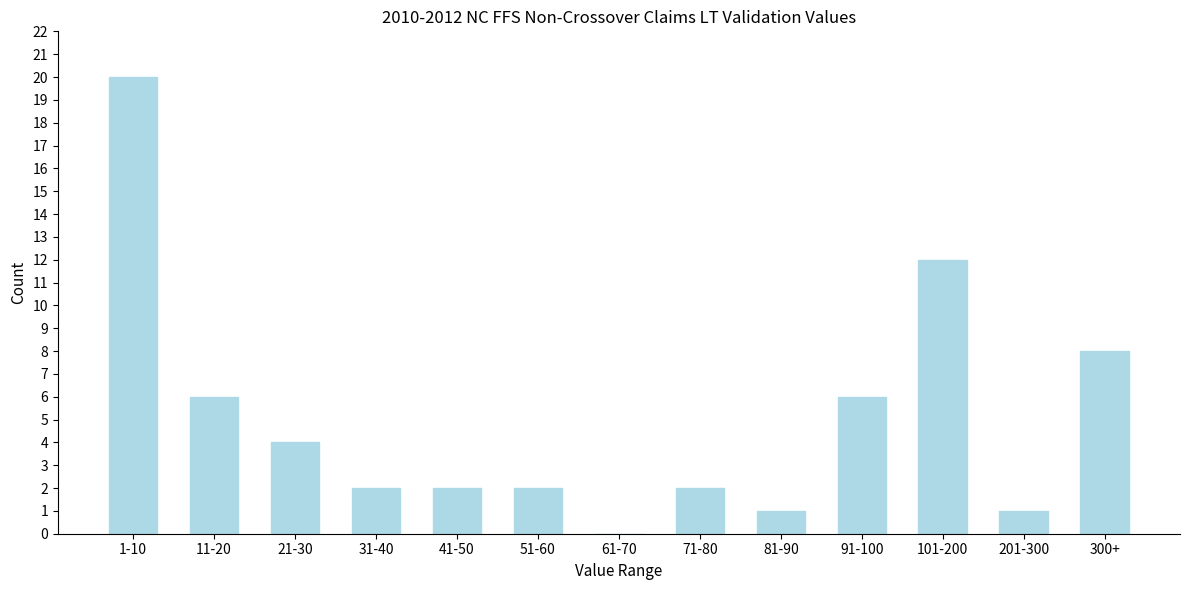

Reading right to left, list all the values displayed in this chart.

300+=8	201-300=1	101-200=12	91-100=6	81-90=1	71-80=2	61-70=0	51-60=2	41-50=2	31-40=2	21-30=4	11-20=6	1-10=20